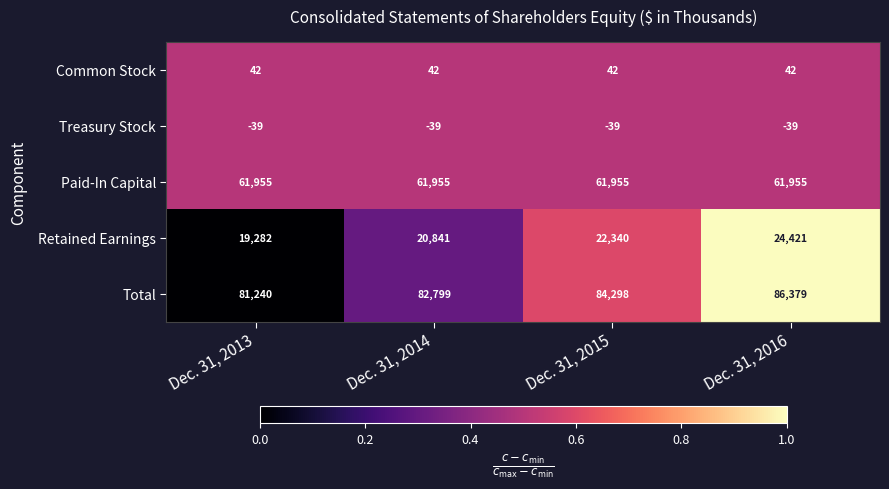

Is it true that Retained Earnings equals 20841 at Dec. 31, 2014?

True